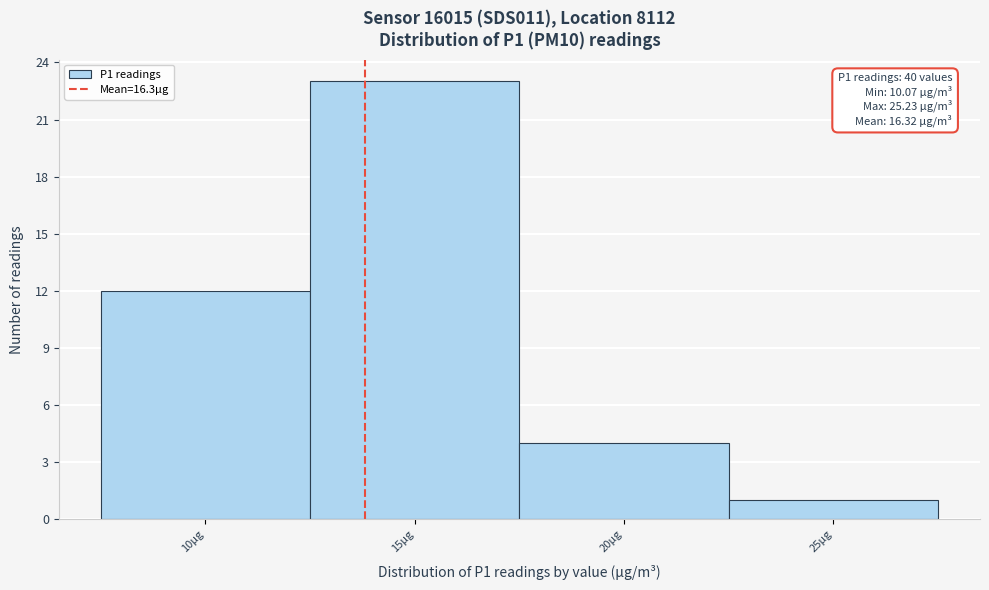

Reading left to right, list all the values displayed in this chart.

12	23	4	1